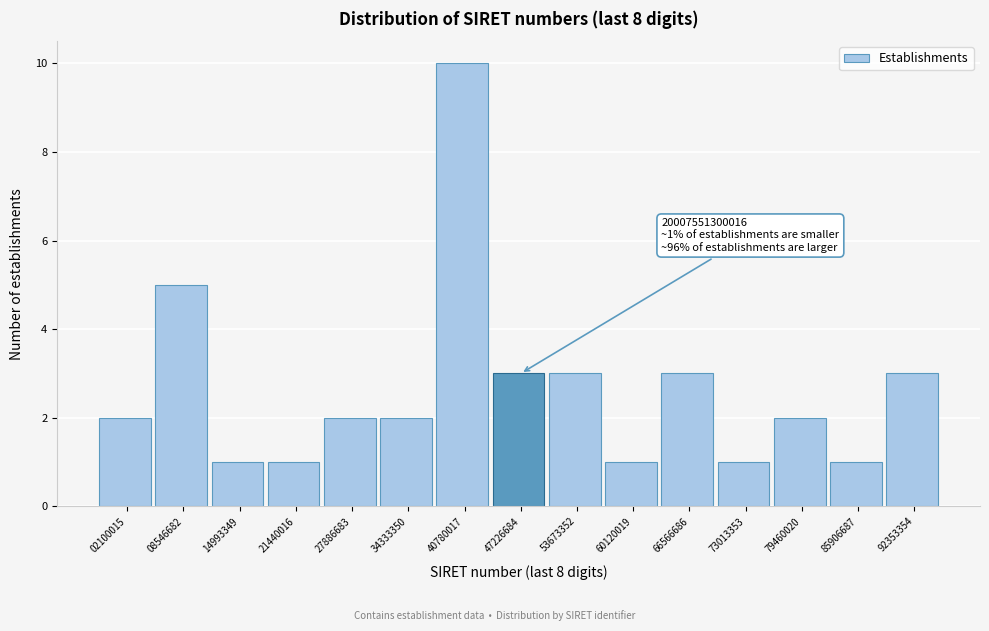

Reading right to left, transcribe all the data shown in this chart.

92353354=3	85906687=1	79460020=2	73013353=1	66566686=3	60120019=1	53673352=3	47226684=3	40780017=10	34333350=2	27886683=2	21440016=1	14993349=1	08546682=5	02100015=2